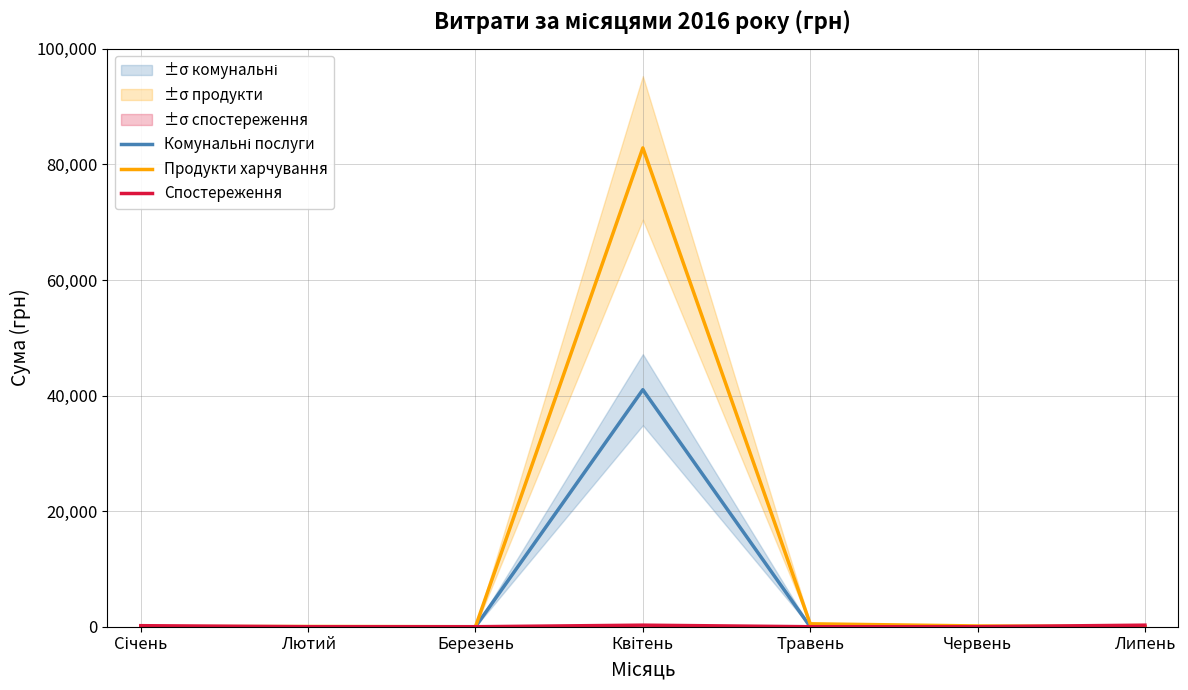

Rank the series by their maximum value, from lowest to highest.

Спостереження, Комунальні послуги, Продукти харчування